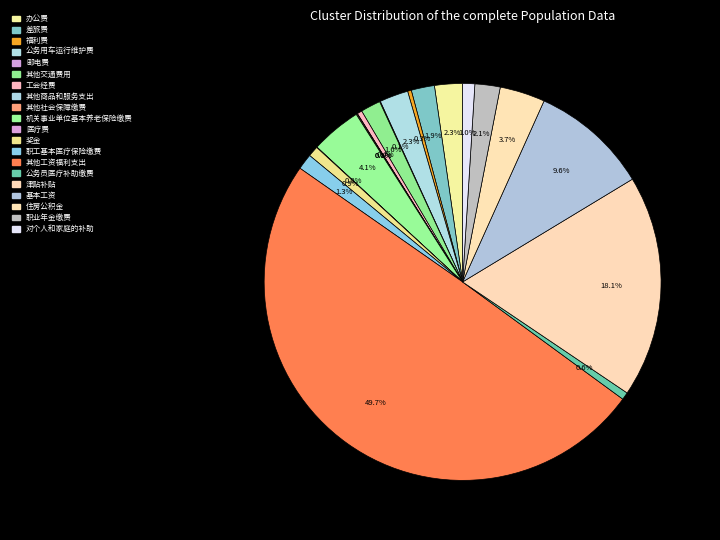

How many slices are in this pie chart?

20